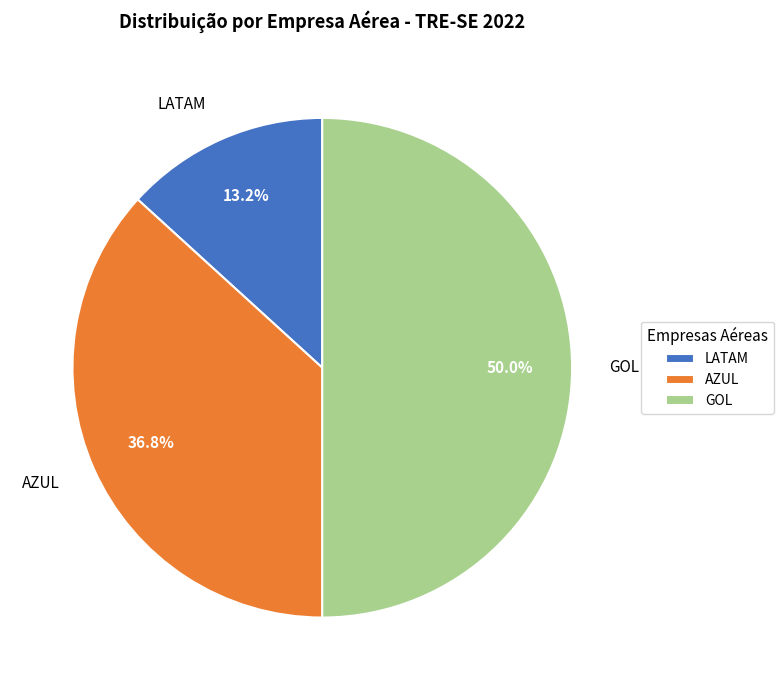

Count the number of slices in the pie.

3